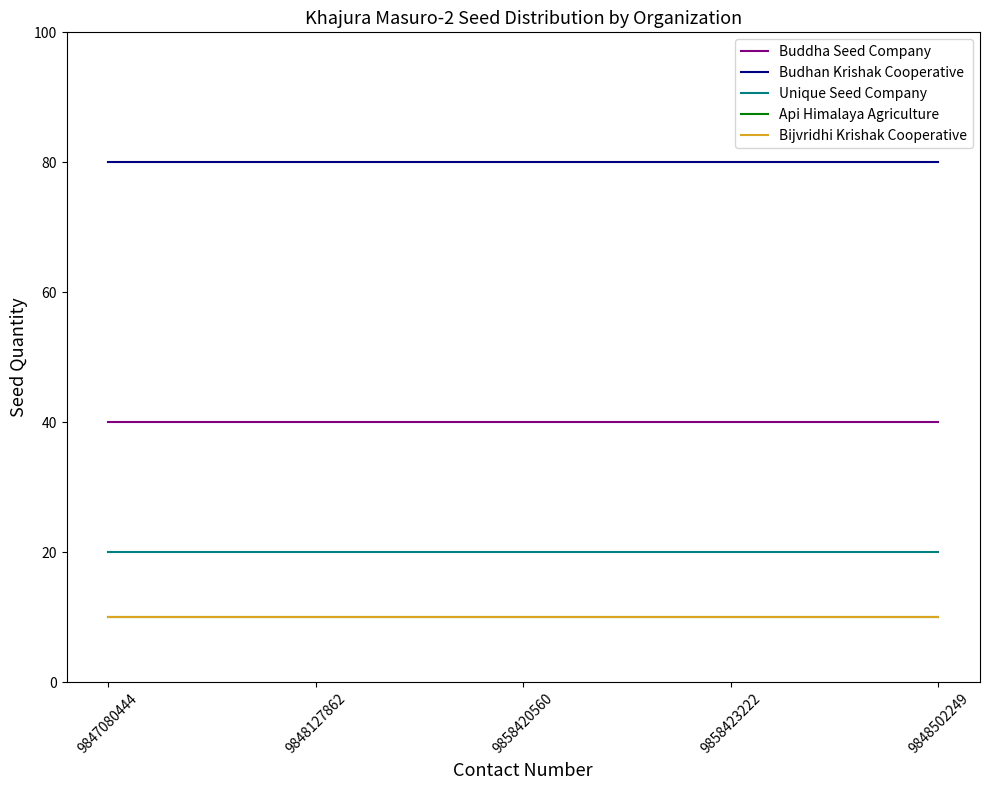

Between 9858423222 and 9848502249, which series saw the biggest shift?

Buddha Seed Company